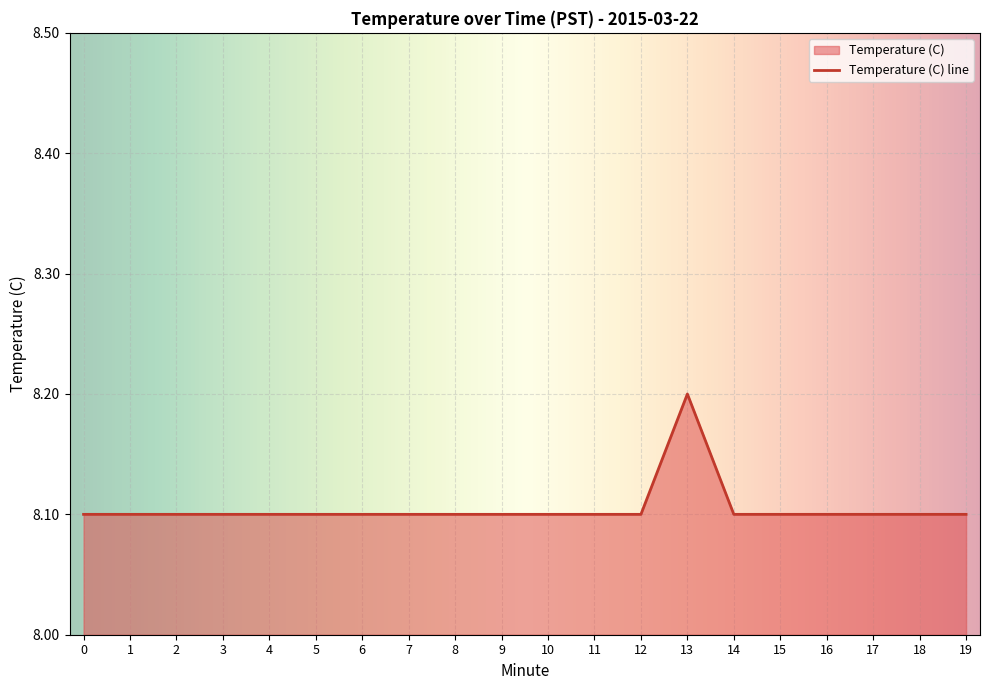

Reading right to left, list all the values displayed in this chart.

8.1	8.1	8.1	8.1	8.1	8.1	8.2	8.1	8.1	8.1	8.1	8.1	8.1	8.1	8.1	8.1	8.1	8.1	8.1	8.1